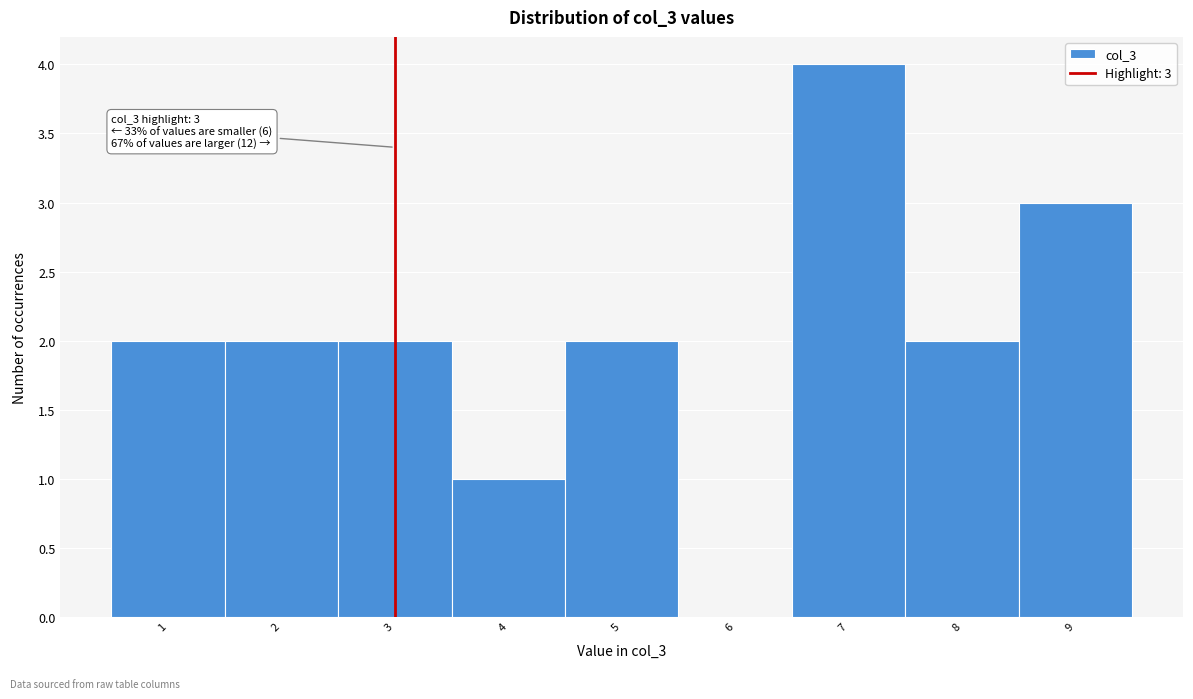

Which range on the x-axis has the tallest bar?

6.5 to 7.5